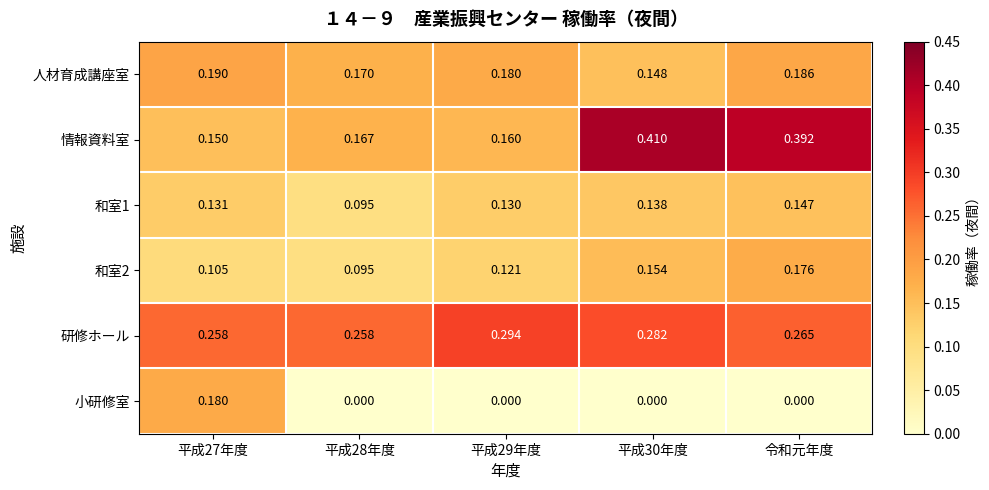

Which series changed the most between 平成27年度 and 平成29年度?

小研修室